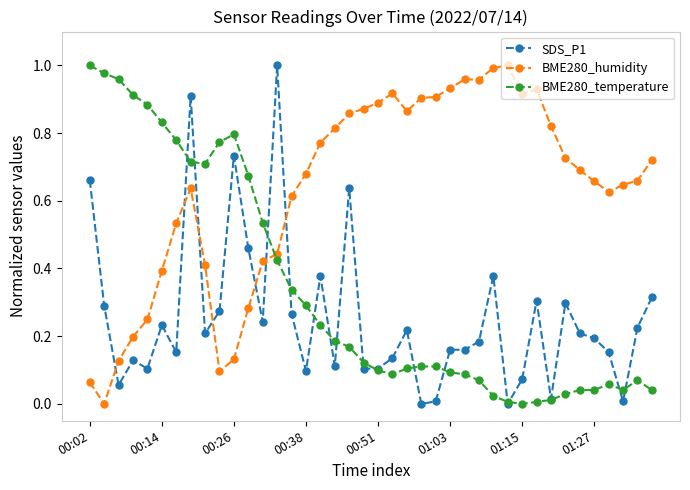

True or false: BME280_temperature has more than 1 interior local peaks.

True